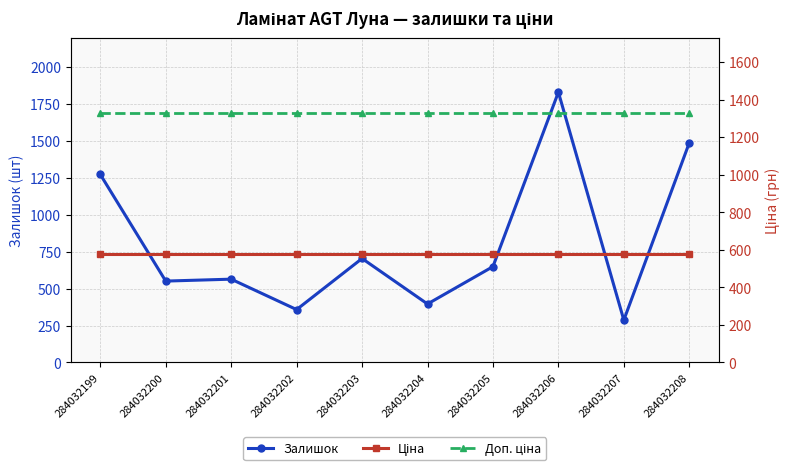

List the series in order of their overall mean, lowest first.

Ціна, Залишок, Доп. ціна